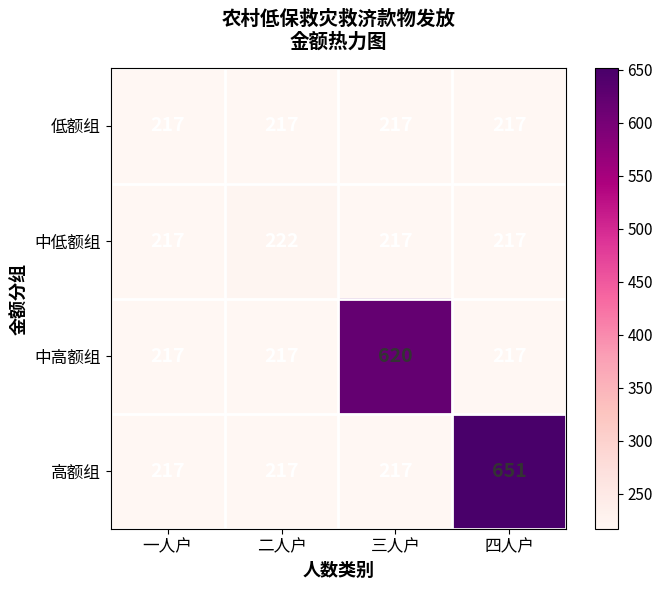

True or false: 中高额组 has a value of 109 at 一人户.

False